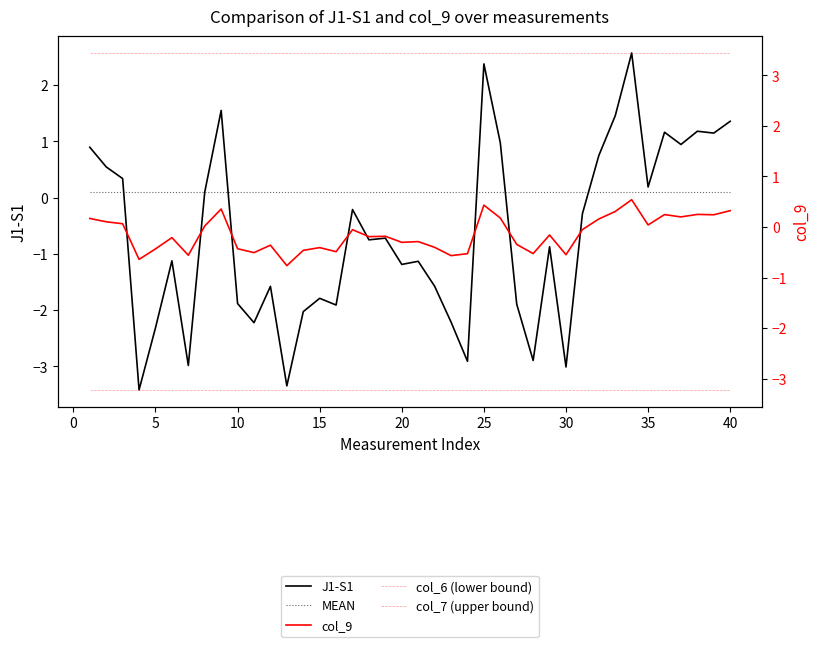

Does the chart have visible grid lines?

No